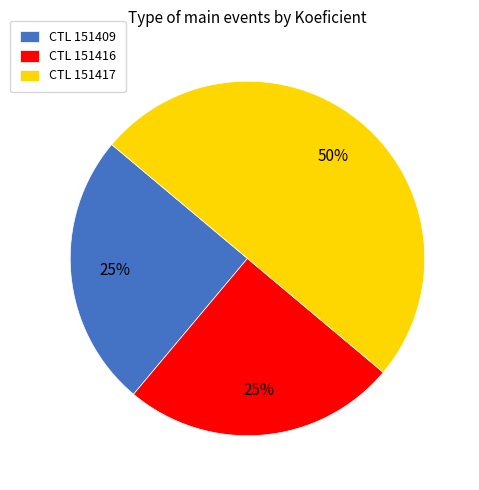

To the nearest percent, what is the difference between the largest and smallest slice percentages?

25%